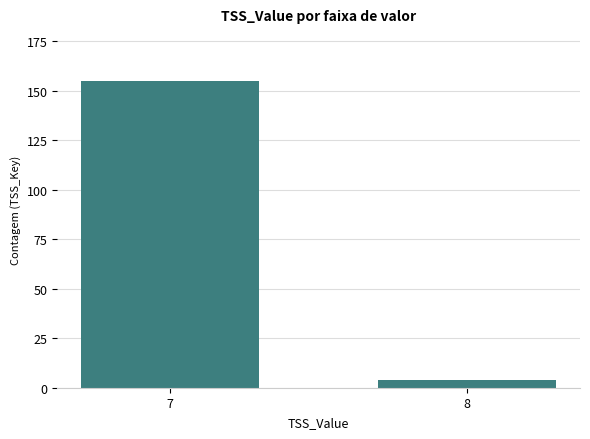

Reading left to right, list all the values displayed in this chart.

7=155	8=4